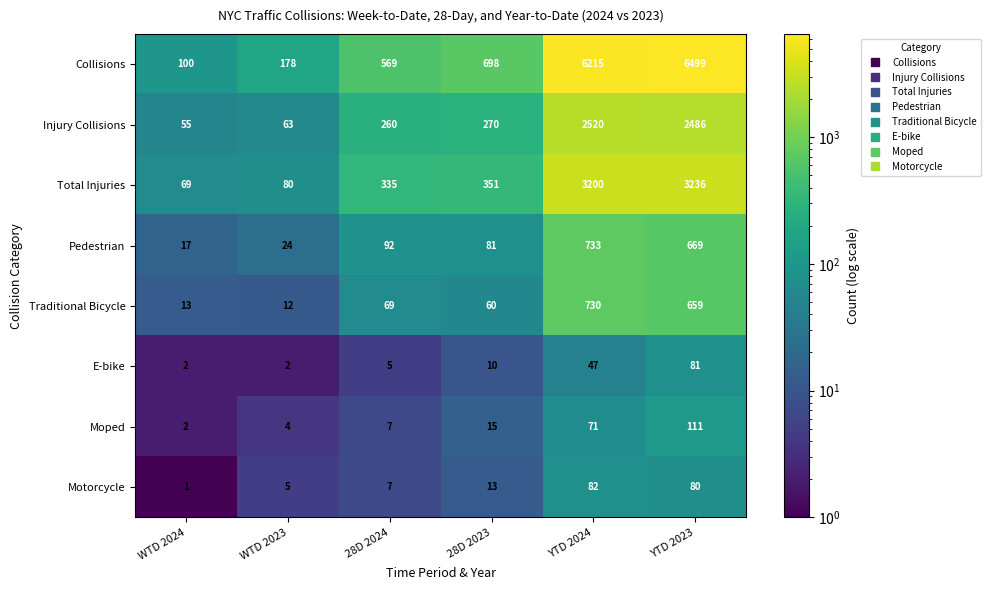

At which category is the sum across all series the highest?

YTD 2023